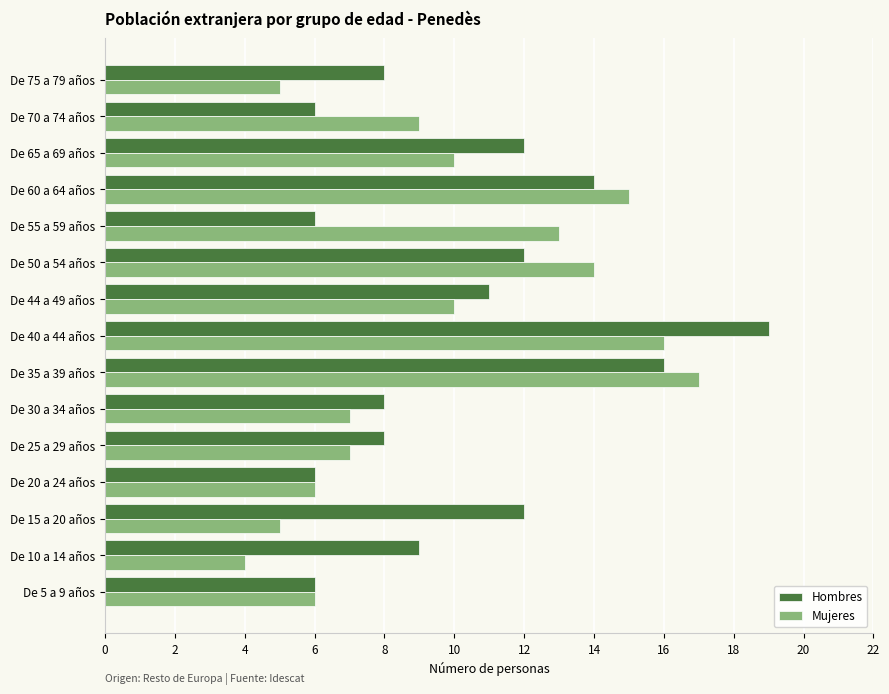

Rank the series by their average value, from lowest to highest.

Mujeres, Hombres